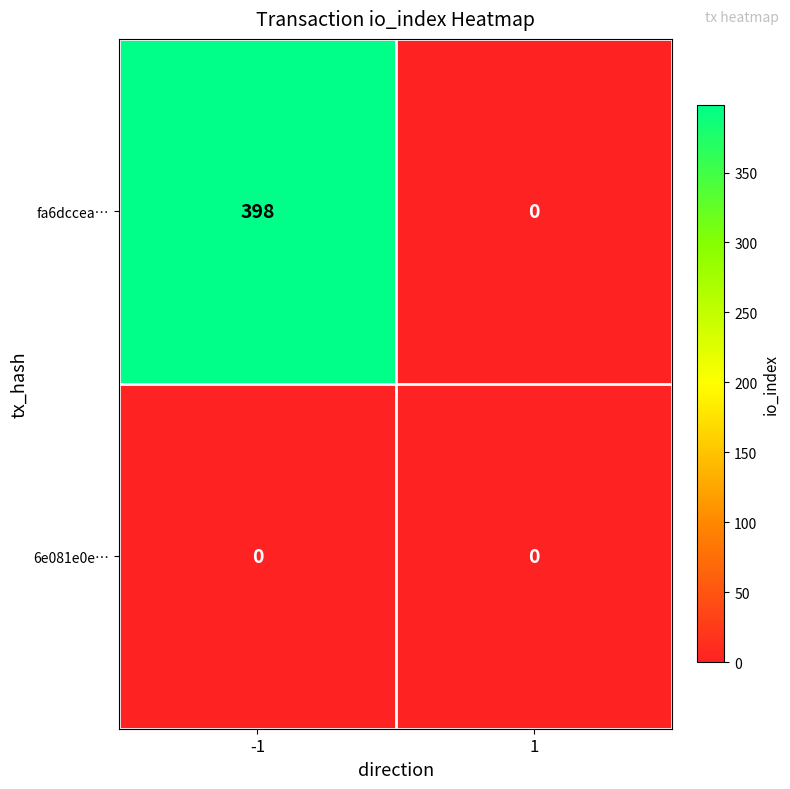

What is the maximum value for fa6dccea…?

398